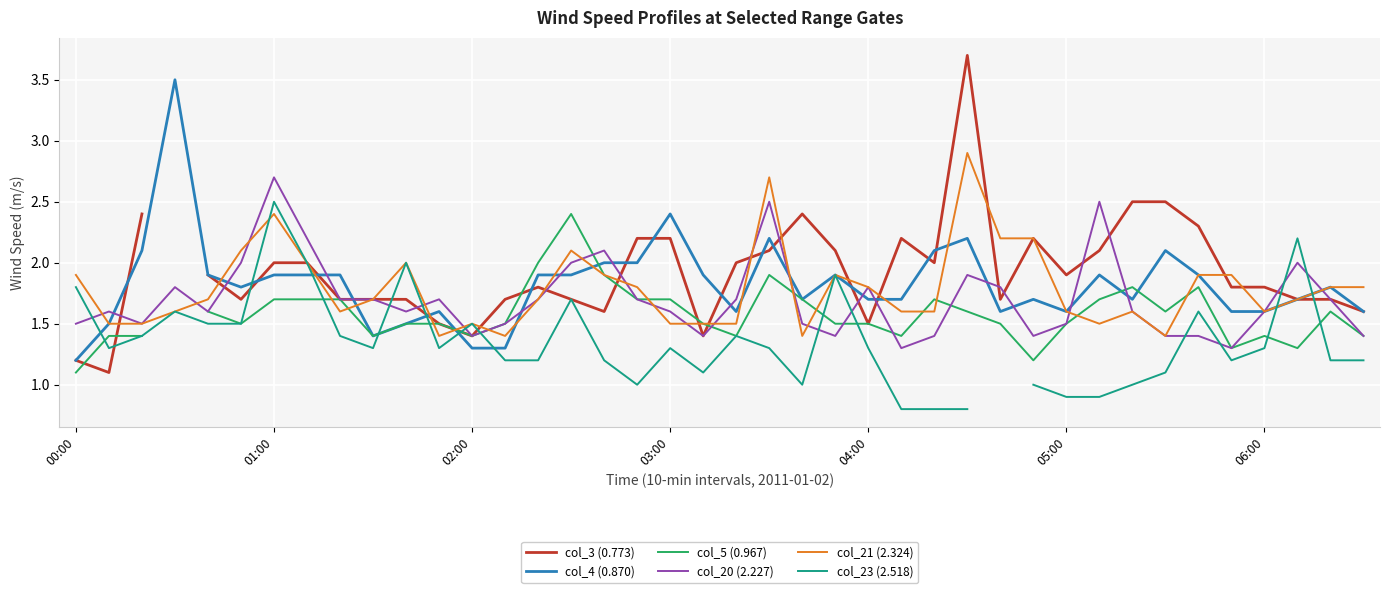

What is the lowest value of the col_23 (2.518) series?

0.8